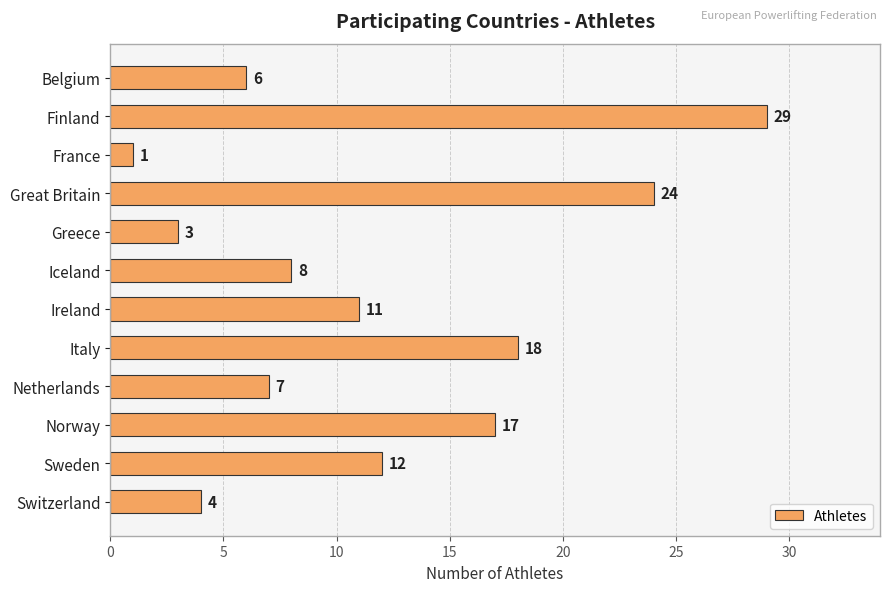

Are the bars grouped side by side (vs. stacked)?

No